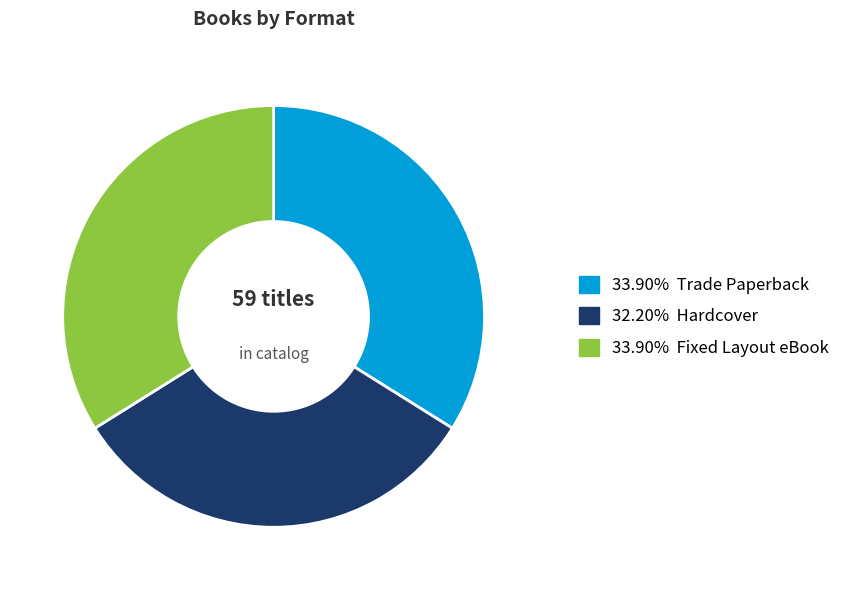

Is there a majority slice in this chart?

No